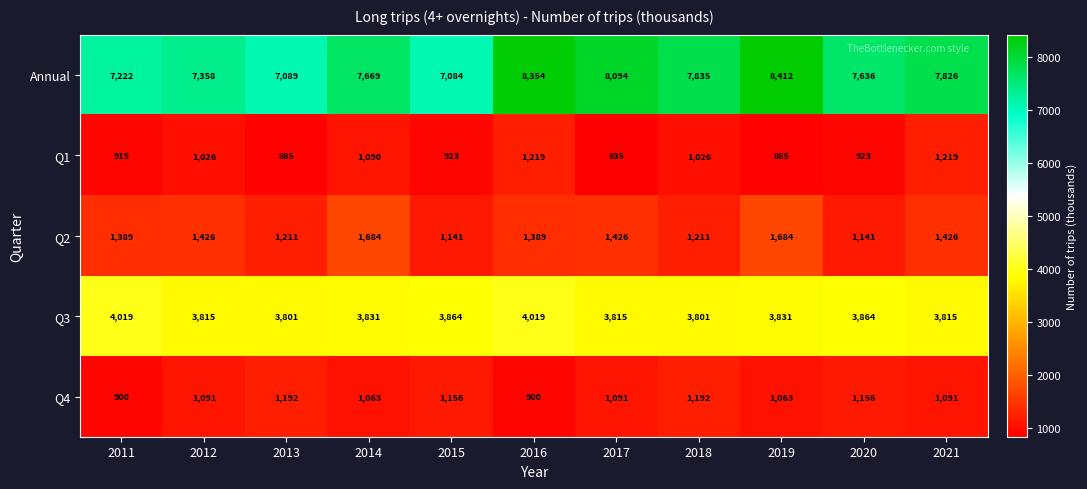

Count the number of categories in the chart.

11